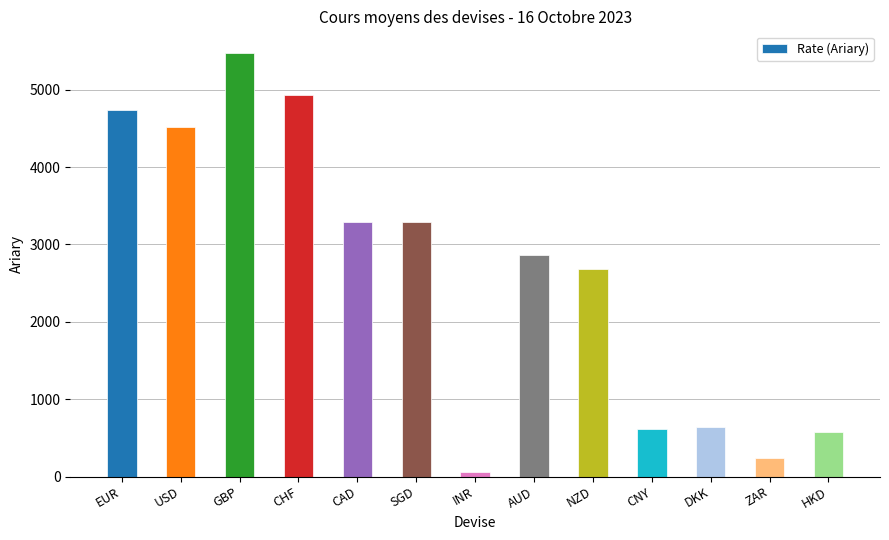

Approximately how many times larger is the value at CNY compared to AUD?

0.2